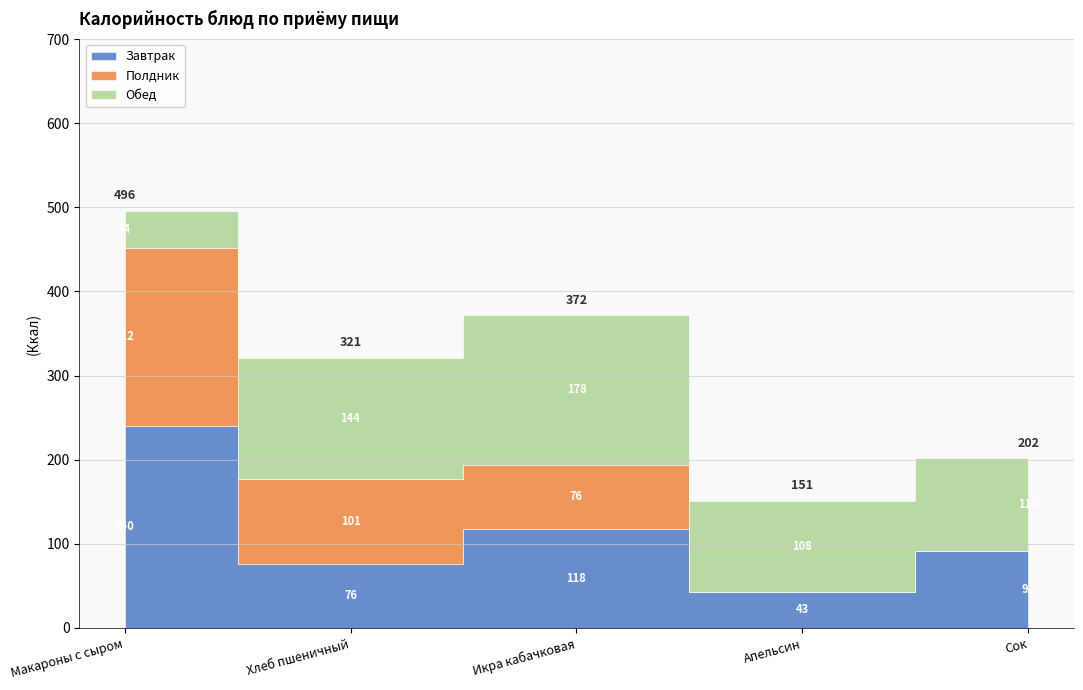

Which series ends up on top after the final intersection of Обед and Полдник?

Обед